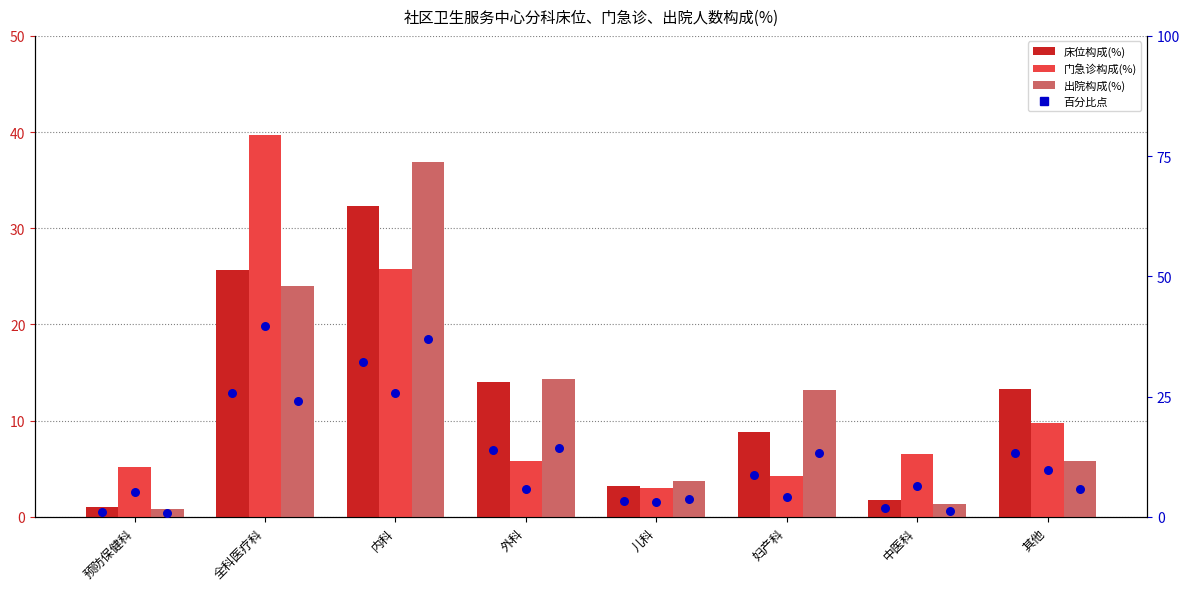

Which series contains the lowest Y value?

出院构成(%)